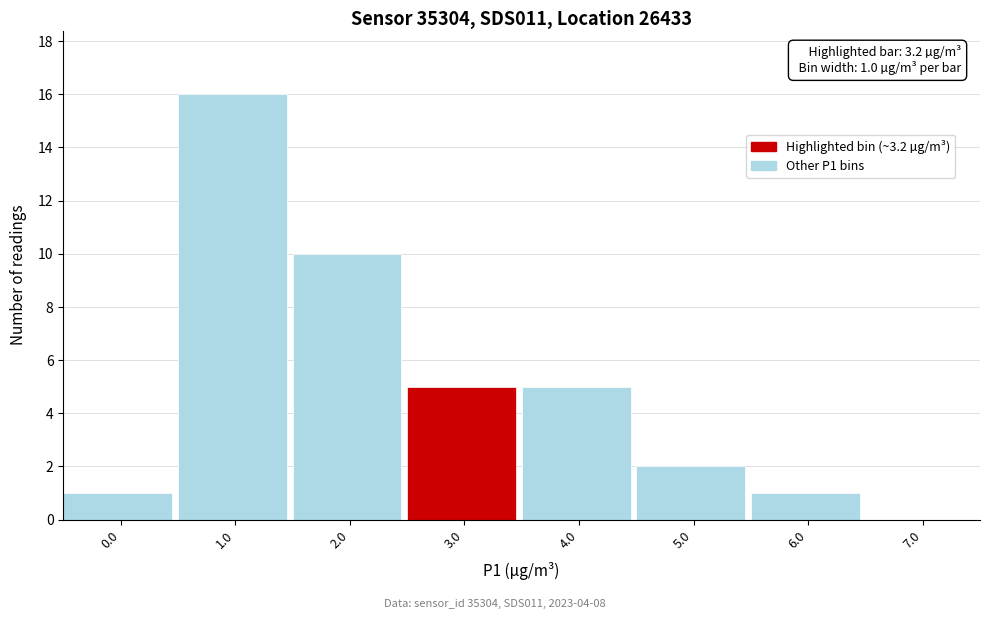

Reading left to right, extract all data points from this chart.

0.0=1	1.0=16	2.0=10	3.0=5	4.0=5	5.0=2	6.0=1	7.0=0